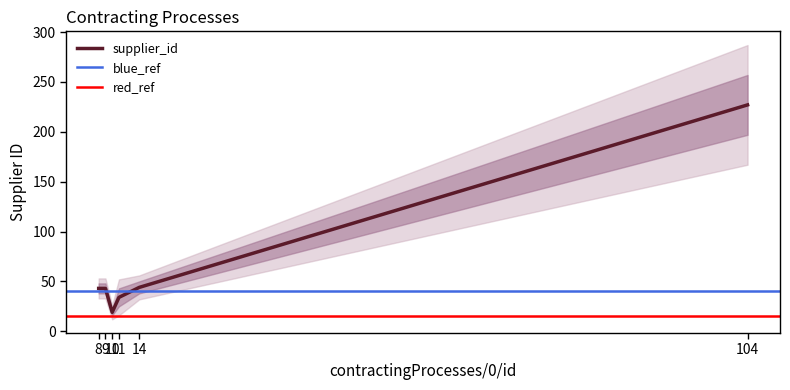

Rank the categories by value from lowest to highest.

10, 11, 8, 9, 14, 104